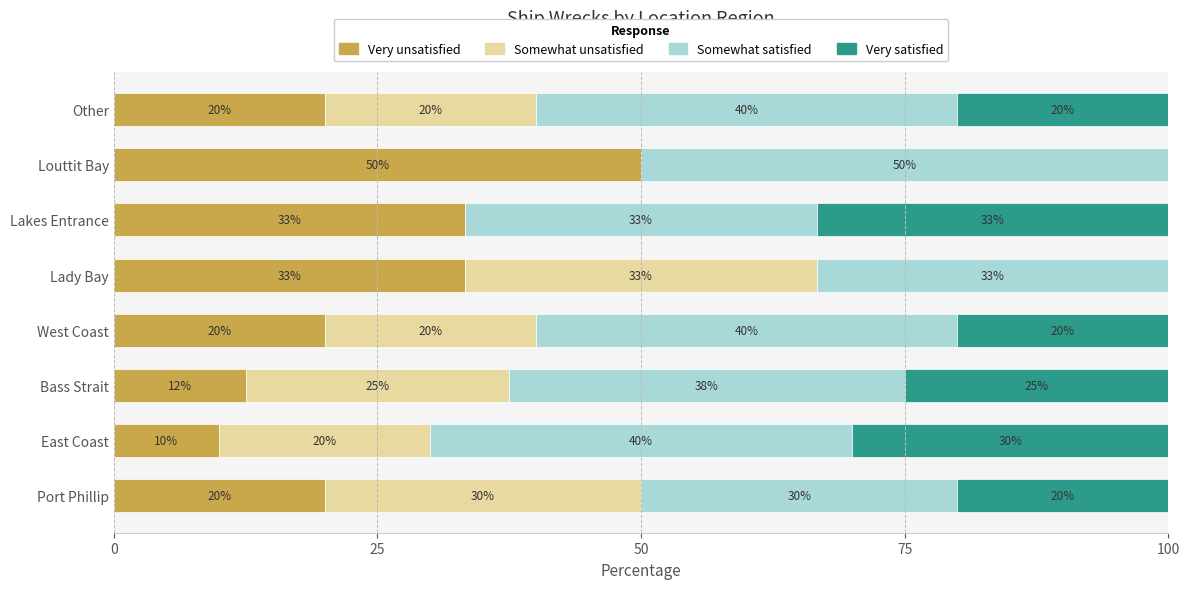

What is the total value across all series at West Coast?

100.0